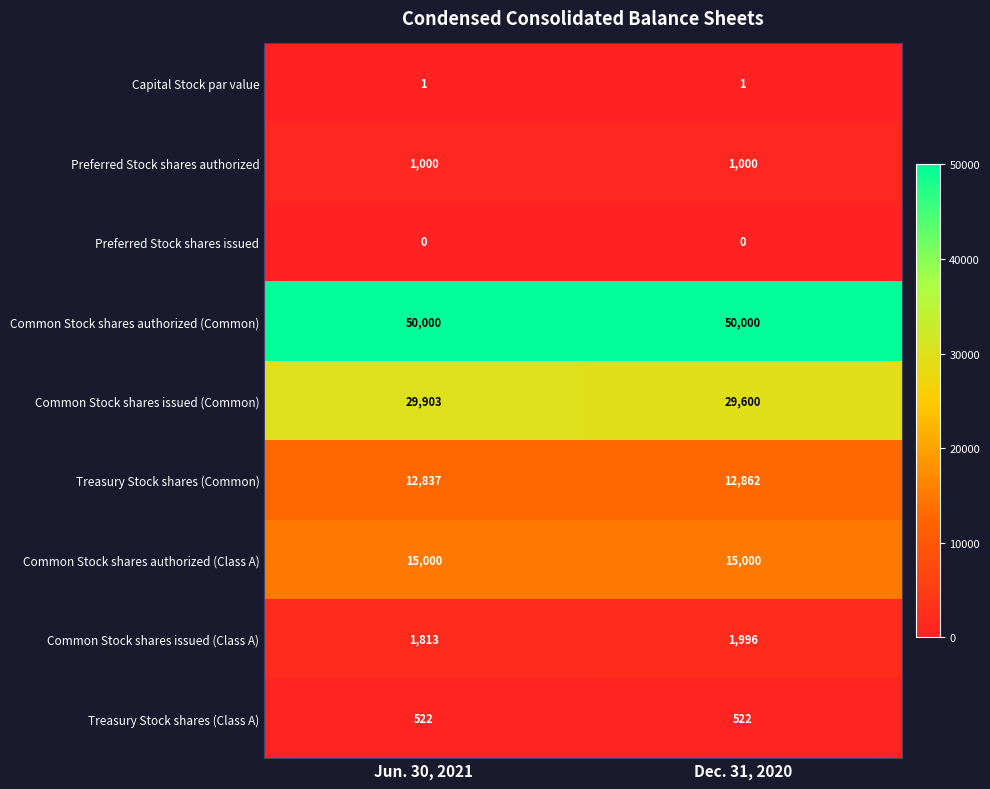

What is the difference between the highest and lowest values at Dec. 31, 2020?

50000